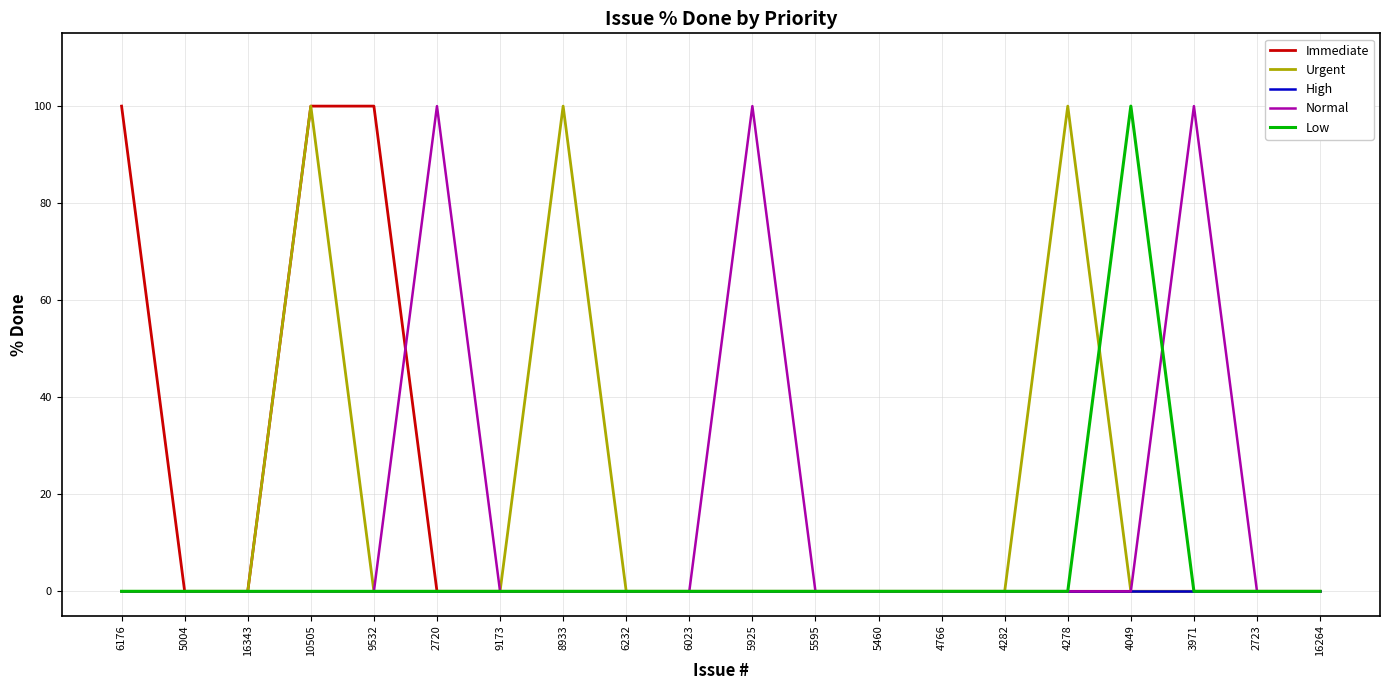

How many lines are shown in the chart?

5